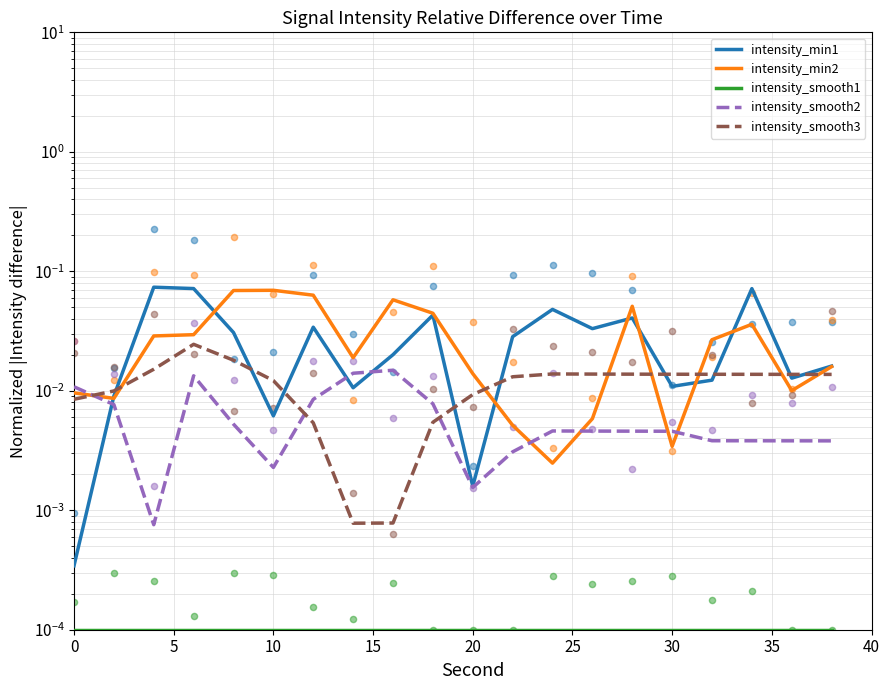

What are all the series names shown in the legend?

intensity_min1, intensity_min2, intensity_smooth1, intensity_smooth2, intensity_smooth3